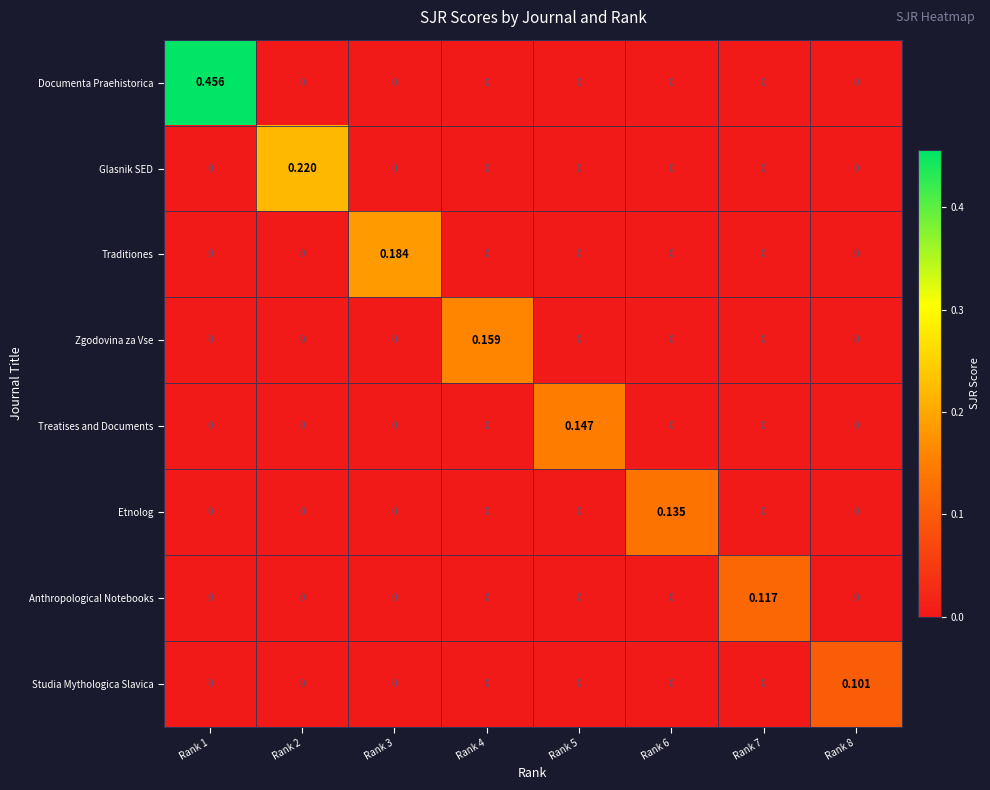

Is the value of Studia Mythologica Slavica at Rank 4 greater than the value of Zgodovina za Vse at Rank 4?

No